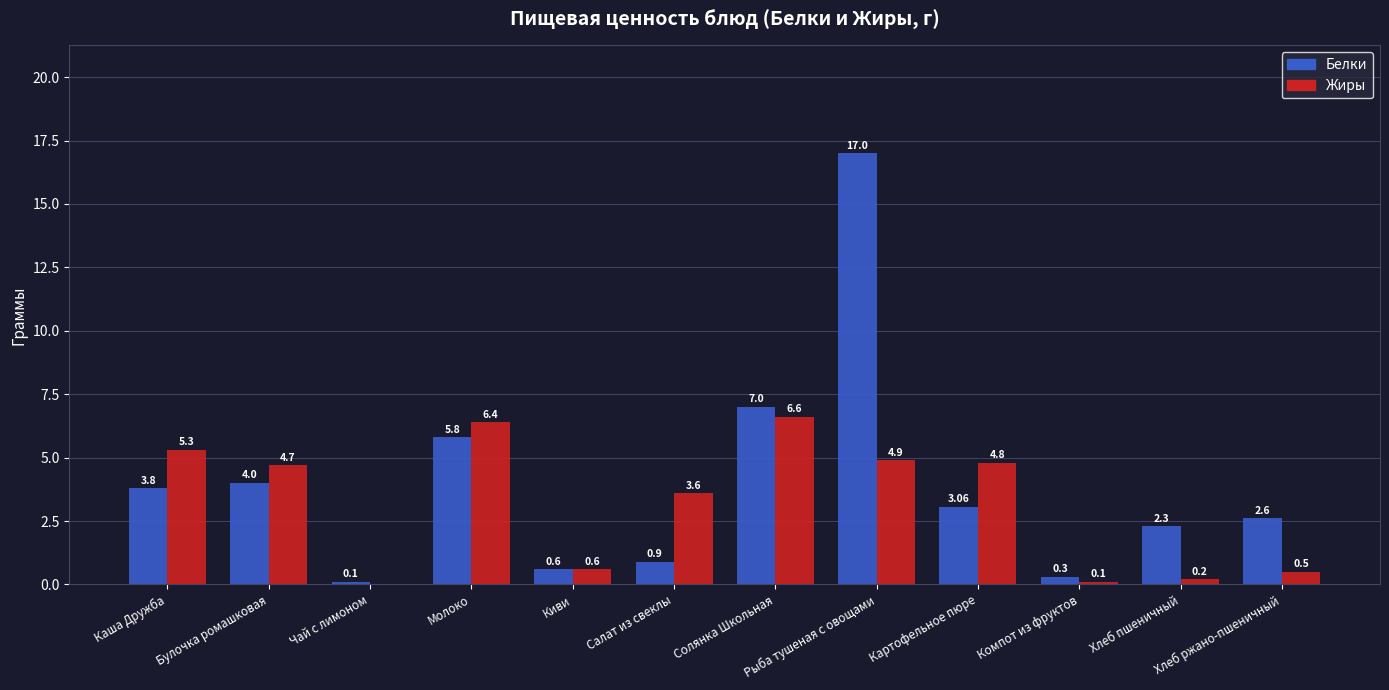

At which label does Жиры reach its peak?

Солянка Школьная